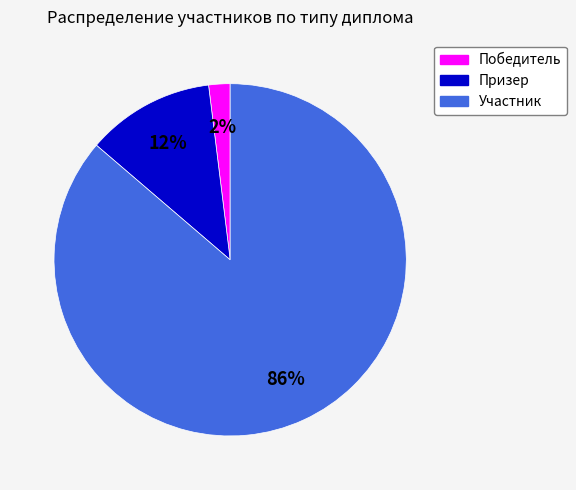

Rank the categories by value from lowest to highest.

Победитель, Призер, Участник